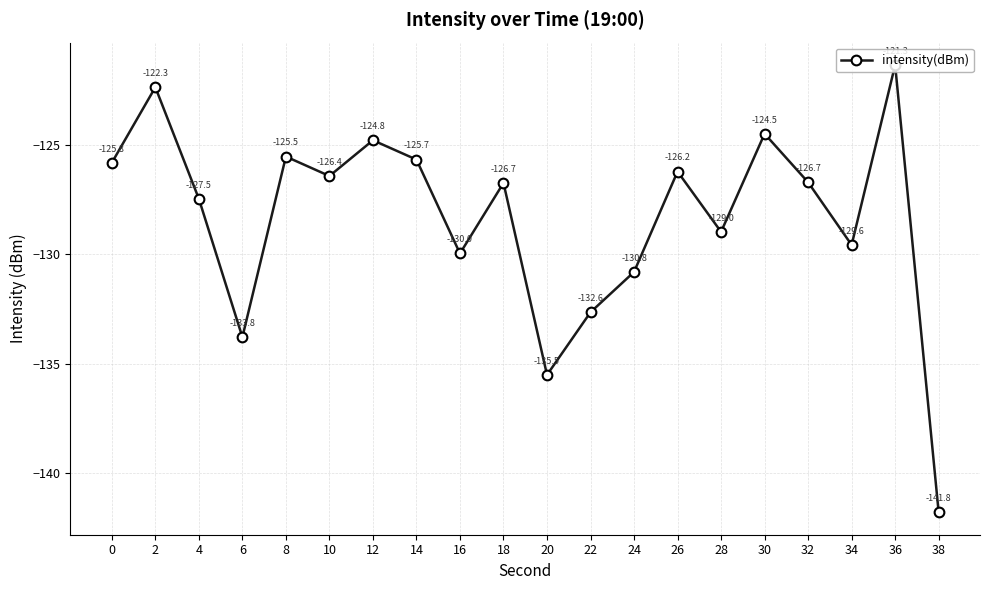

How many lines are shown in the chart?

1